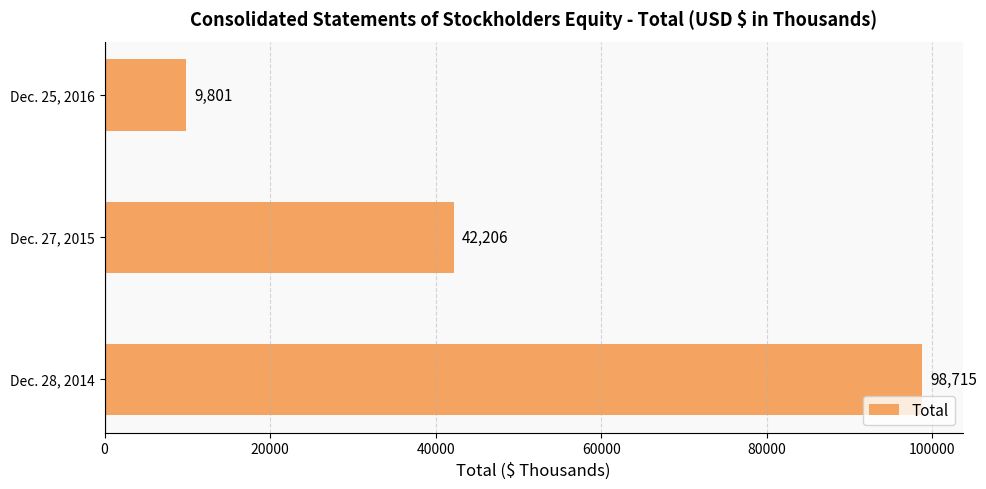

Which has a higher value, Dec. 28, 2014 or Dec. 27, 2015?

Dec. 28, 2014